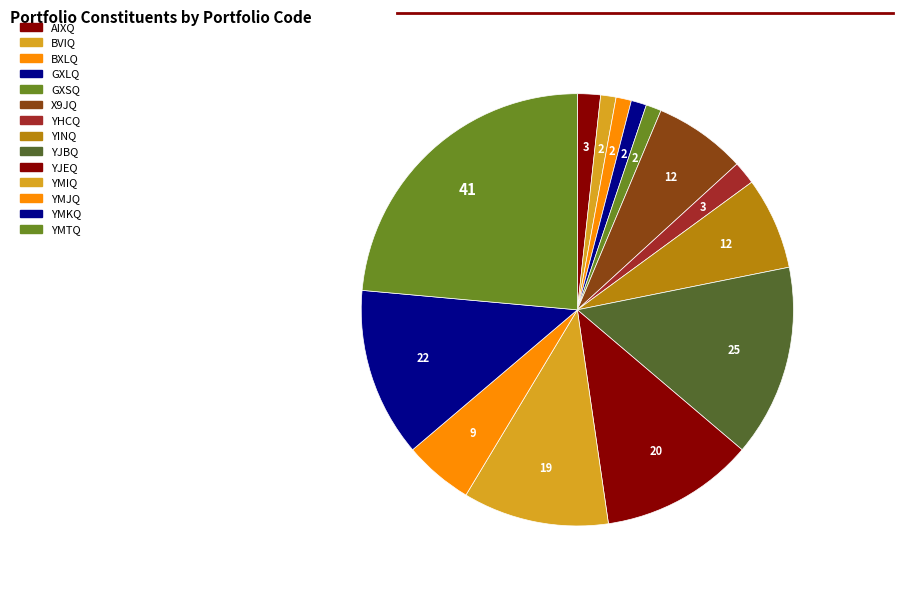

Does any single category account for the majority?

No